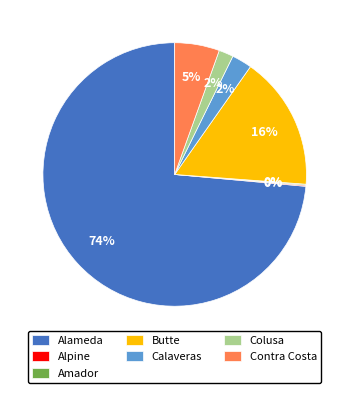

True or false: Contra Costa accounts for 20% of the total.

False